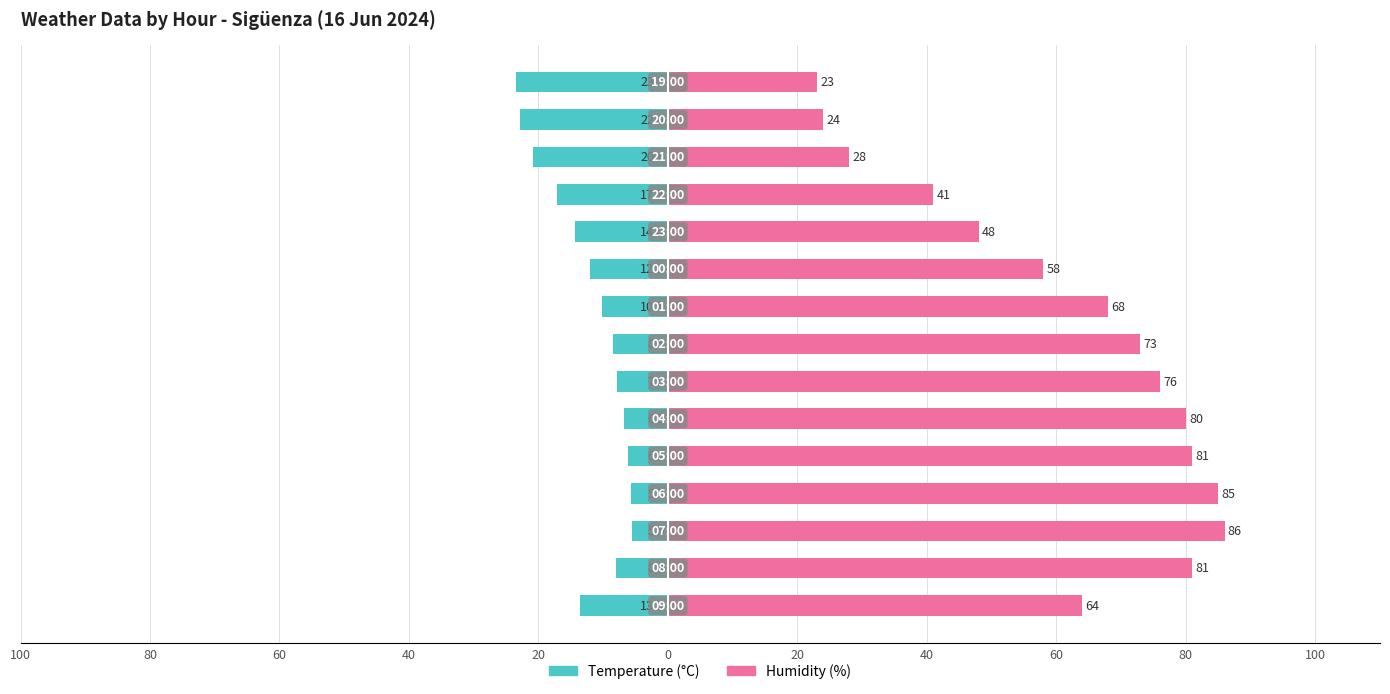

The value of Temperature (°C) at 13 is -8.9. True or false?

False